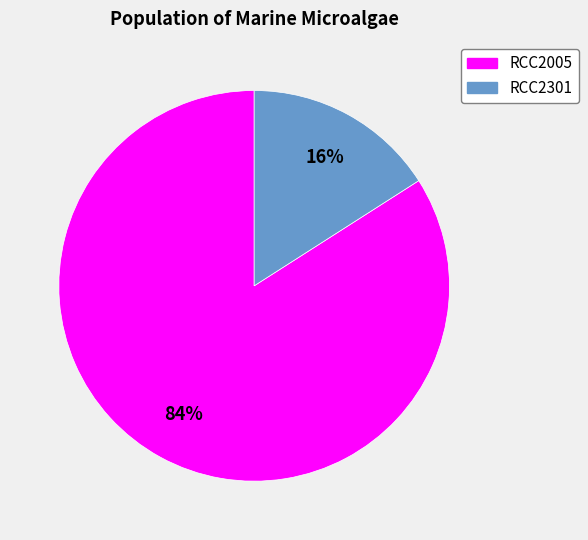

The RCC2301 slice represents 3% of the pie. True or false?

False